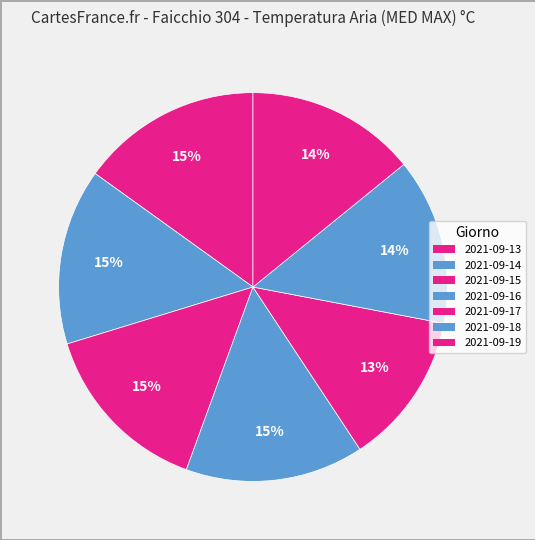

Is there a majority slice in this chart?

No